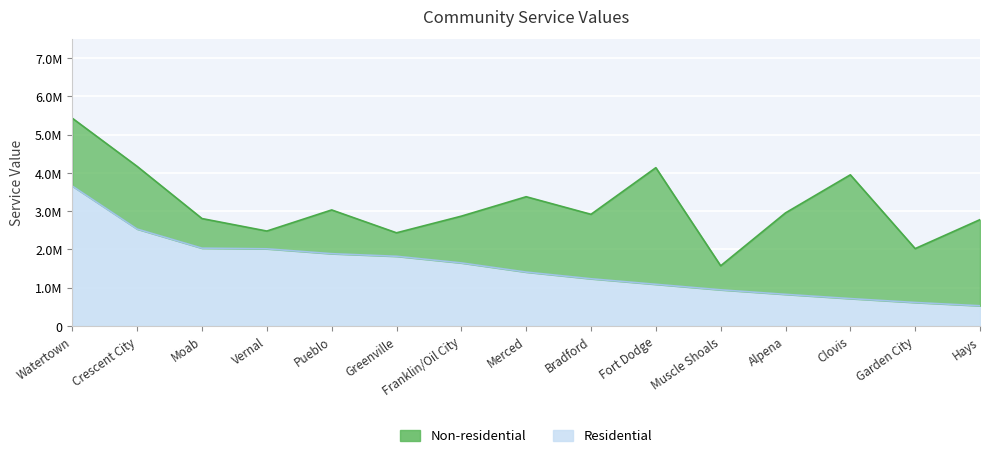

The chart shows a value of 1486082 at Alpena. True or false?

False